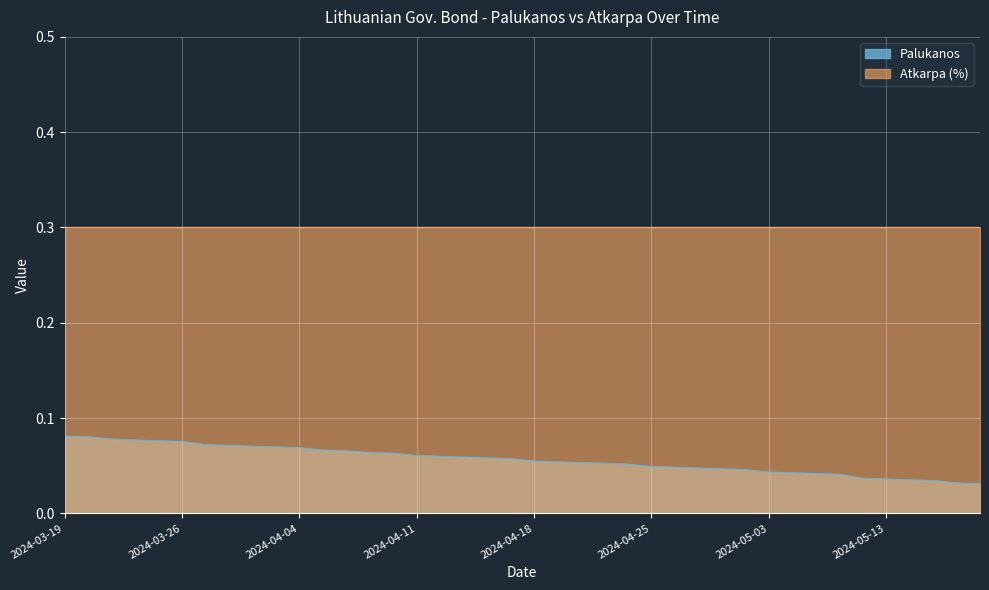

List the labels in order of value, largest first.

2024-03-19, 2024-03-20, 2024-03-21, 2024-03-22, 2024-03-25, 2024-03-26, 2024-03-27, 2024-03-28, 2024-04-02, 2024-04-03, 2024-04-04, 2024-04-05, 2024-04-08, 2024-04-09, 2024-04-10, 2024-04-11, 2024-04-12, 2024-04-15, 2024-04-16, 2024-04-17, 2024-04-18, 2024-04-19, 2024-04-22, 2024-04-23, 2024-04-24, 2024-04-25, 2024-04-26, 2024-04-29, 2024-04-30, 2024-05-02, 2024-05-03, 2024-05-06, 2024-05-07, 2024-05-08, 2024-05-10, 2024-05-13, 2024-05-14, 2024-05-15, 2024-05-16, 2024-05-17